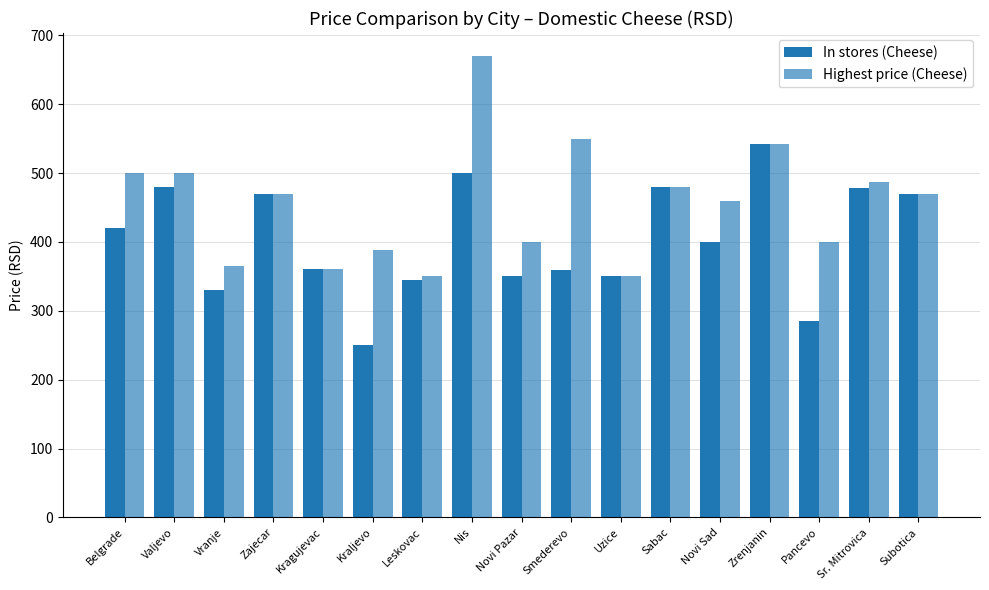

How many categories are shown in the chart?

17